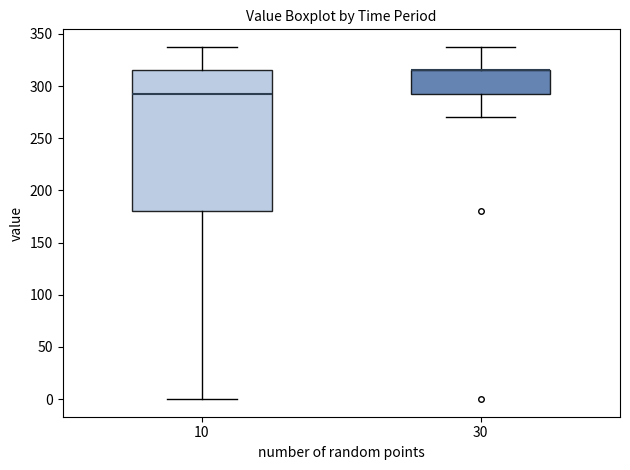

Where is the lower edge of the box at x = 30 on the y-axis? The values are not printed on the chart, so give them approximately, as read against the axis.

295